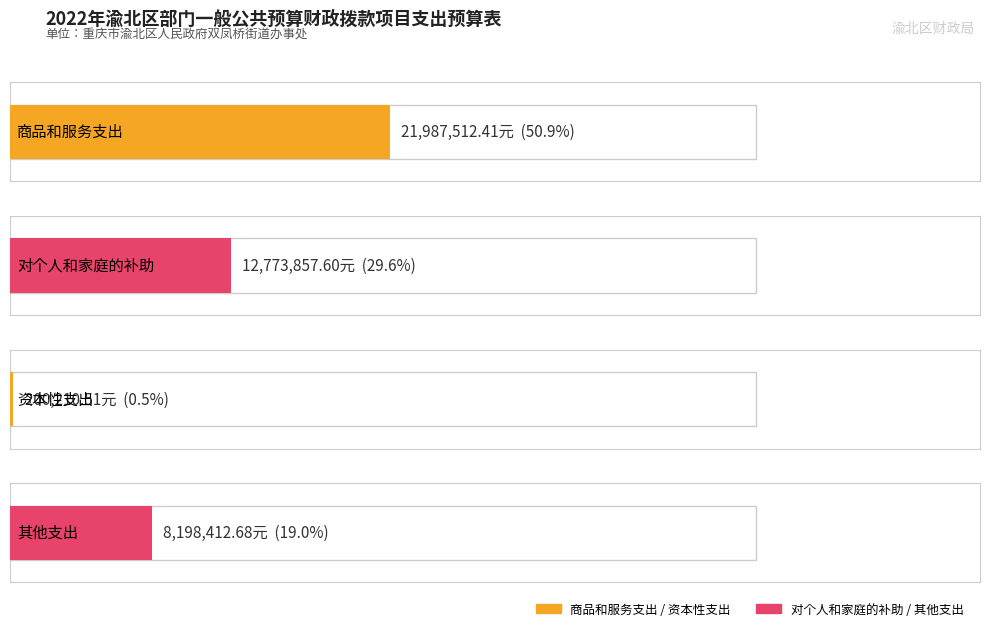

How many bars are there in total?

4